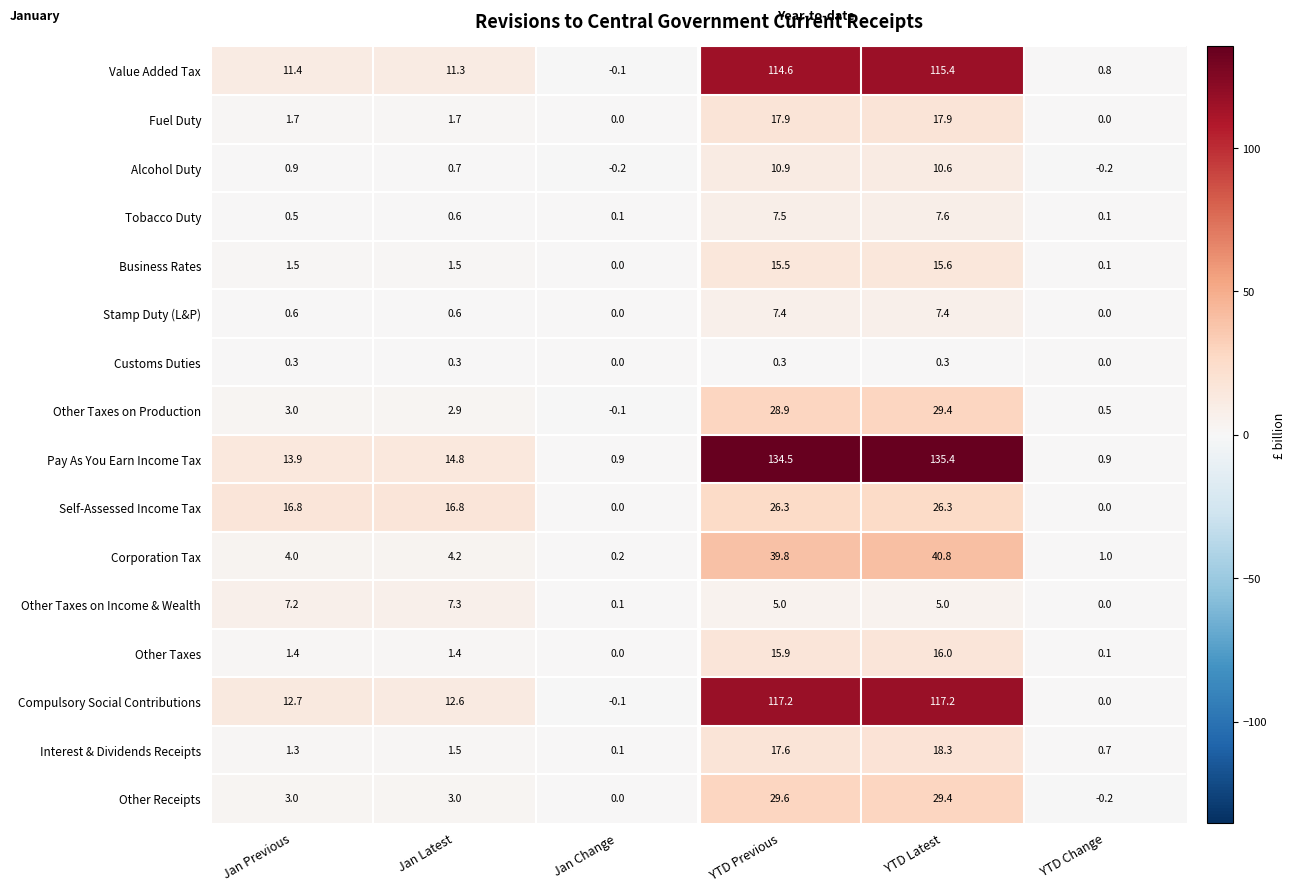

Rank the series by their maximum value, from highest to lowest.

Pay As You Earn Income Tax, Compulsory Social Contributions, Value Added Tax, Corporation Tax, Other Receipts, Other Taxes on Production, Self-Assessed Income Tax, Interest & Dividends Receipts, Fuel Duty, Other Taxes, Business Rates, Alcohol Duty, Tobacco Duty, Stamp Duty (L&P), Other Taxes on Income & Wealth, Customs Duties